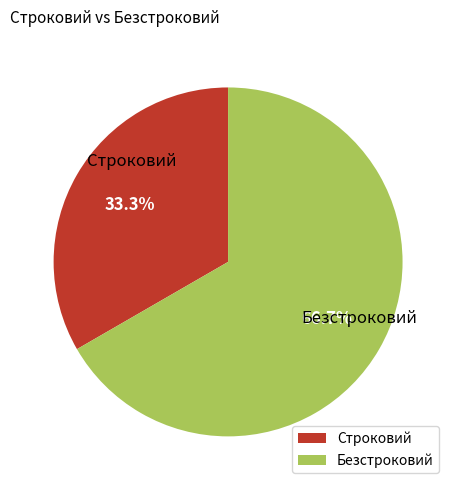

What percentage do Безстроковий and Строковий together represent?

100.0%